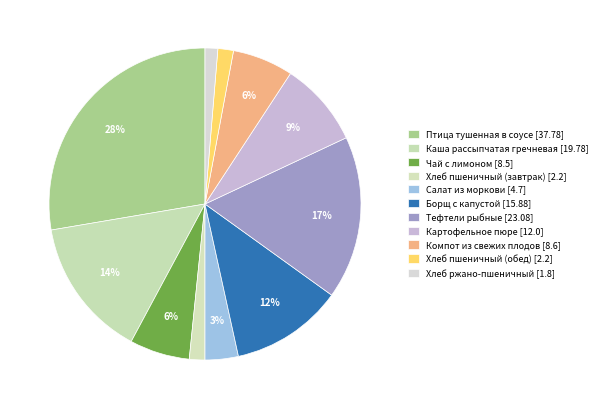

Is there any slice that represents more than half of the pie?

No